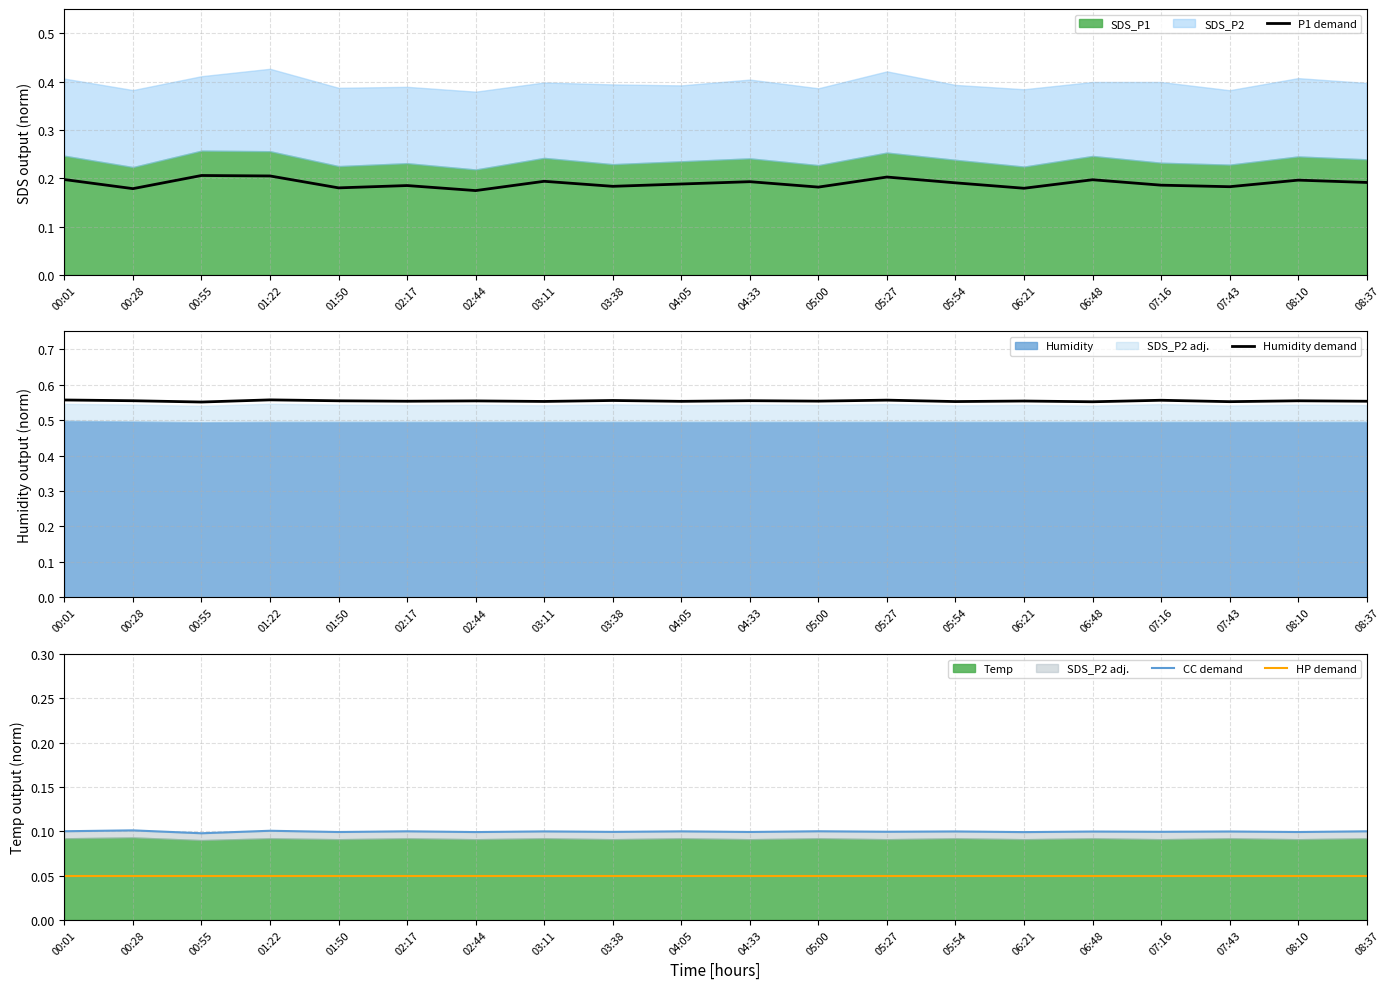

What is the label of the 4th point from the left?

01:22